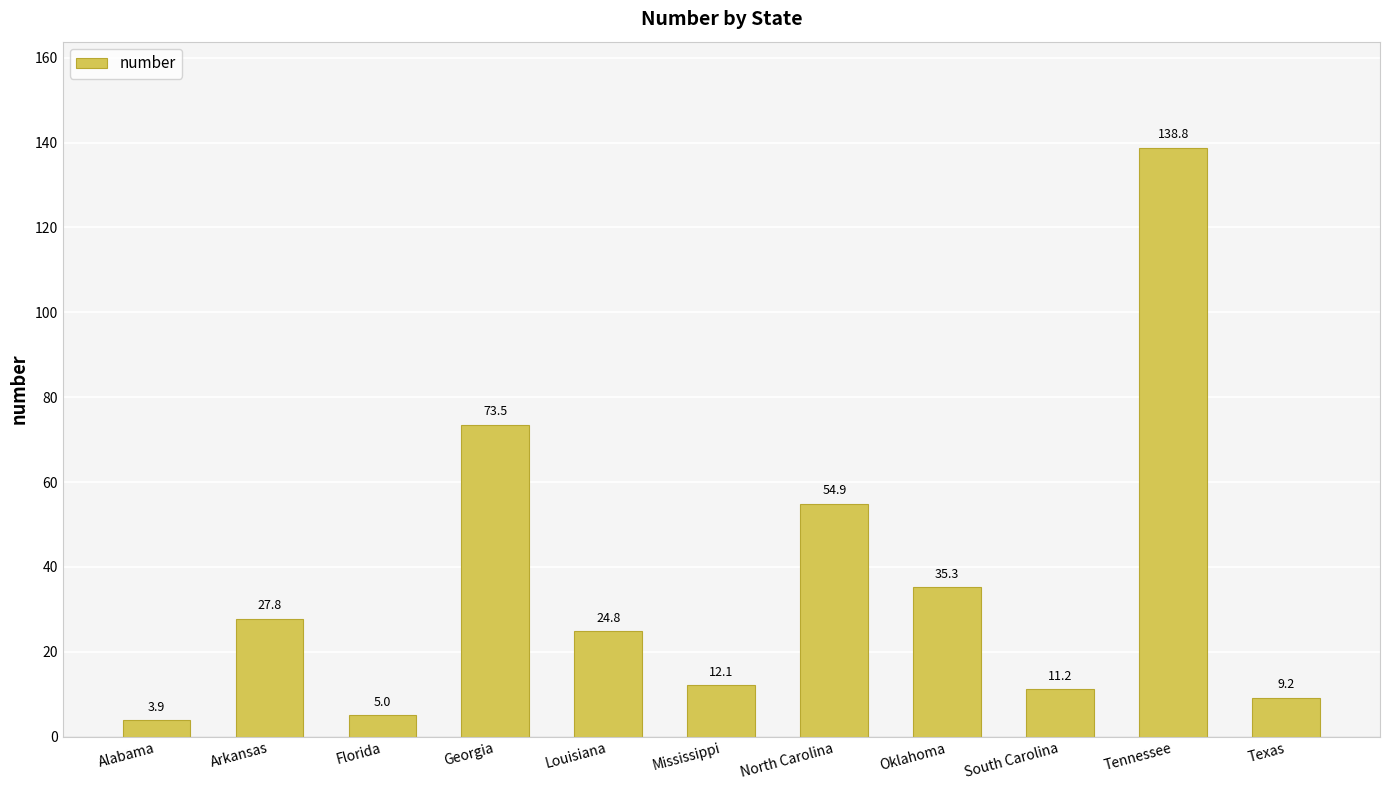

Rank the categories by value from highest to lowest.

Tennessee, Georgia, North Carolina, Oklahoma, Arkansas, Louisiana, Mississippi, South Carolina, Texas, Florida, Alabama